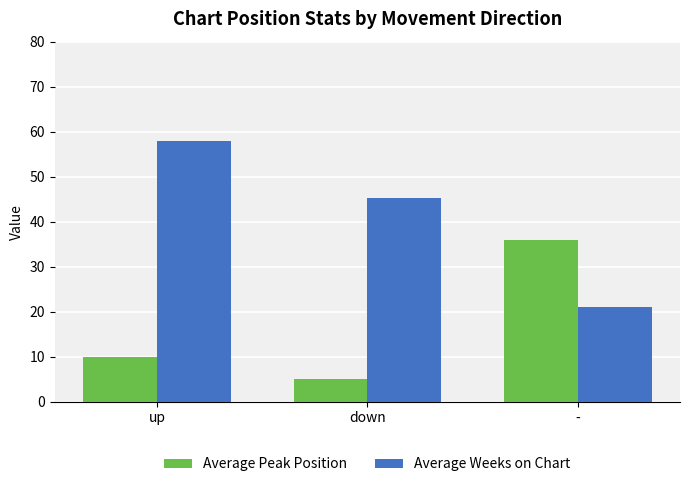

At how many categories does at least one series exceed 9?

3